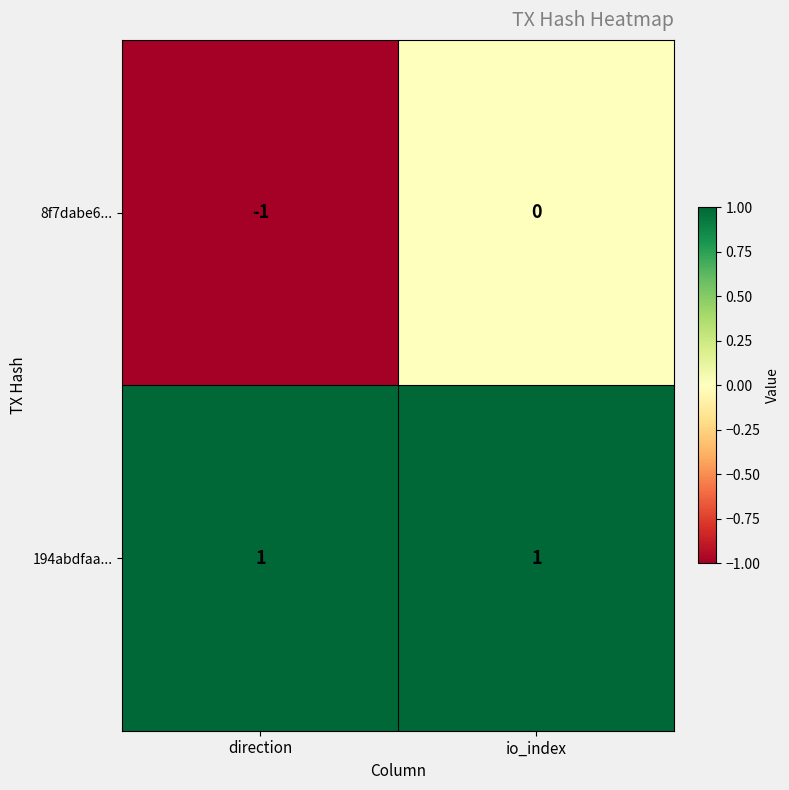

What is the smallest value displayed?

-1